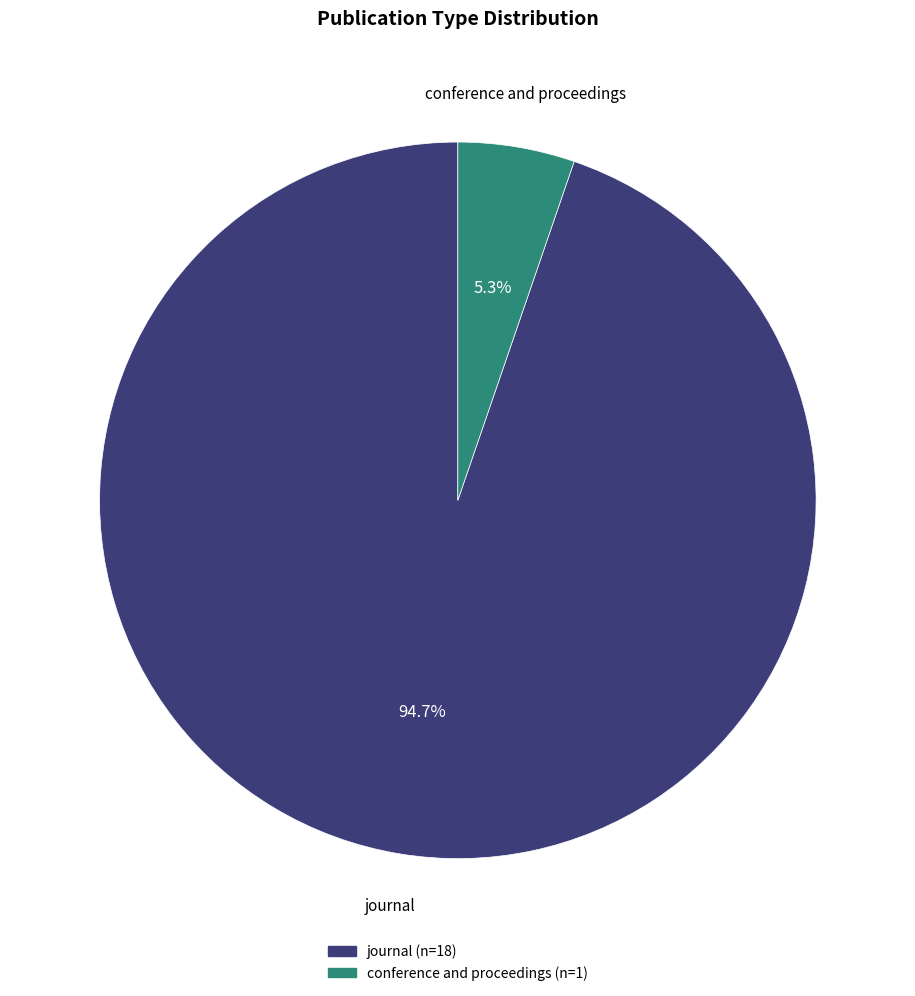

What percentage is the journal slice, to the nearest percent?

95%